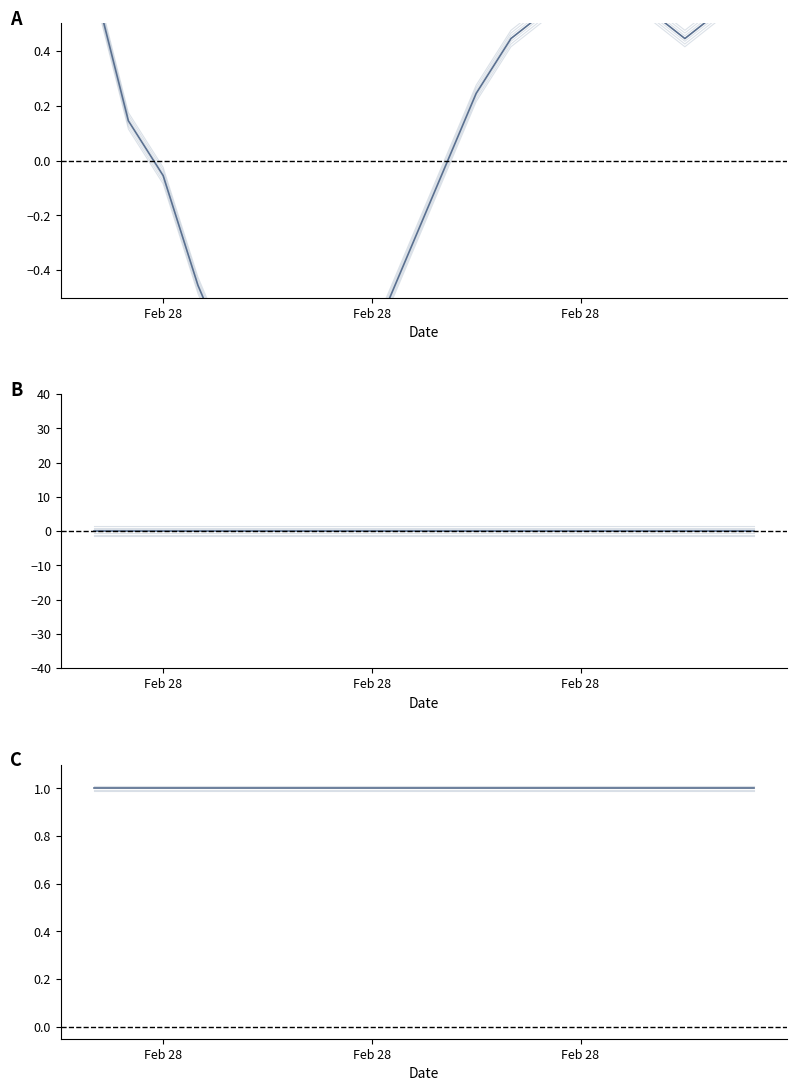

How many values in temperature are above zero?

11